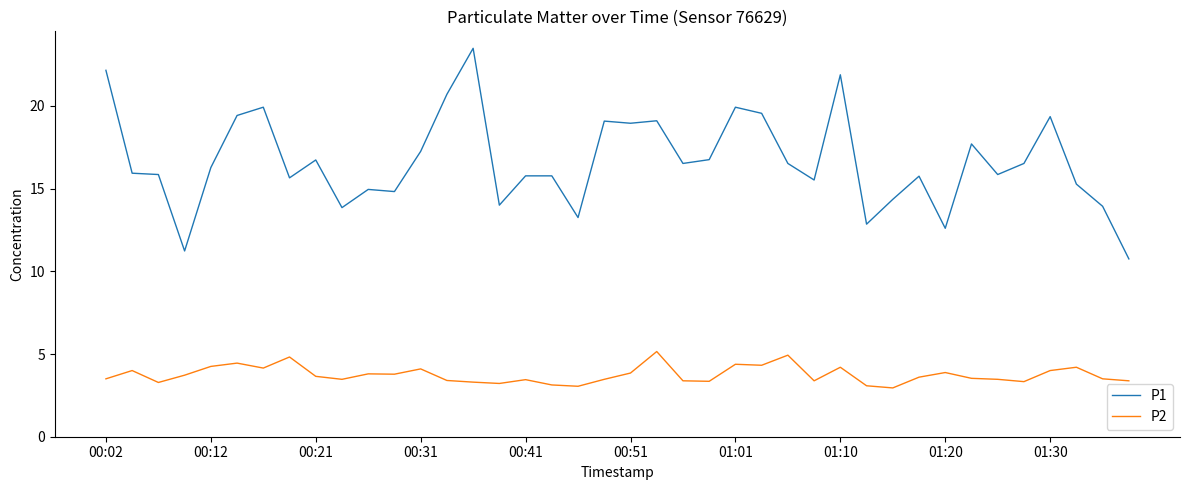

What is the maximum value for P2?

5.2